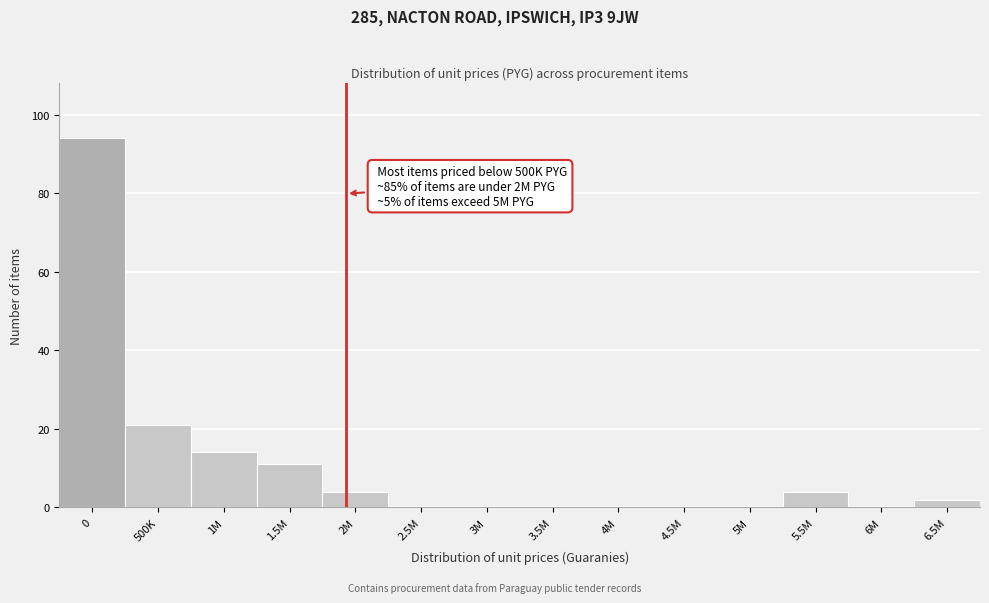

Reading left to right, what are all the values shown in this chart?

0=94	500K=21	1M=14	1.5M=11	2M=4	2.5M=0	3M=0	3.5M=0	4M=0	4.5M=0	5M=0	5.5M=4	6M=0	6.5M=2